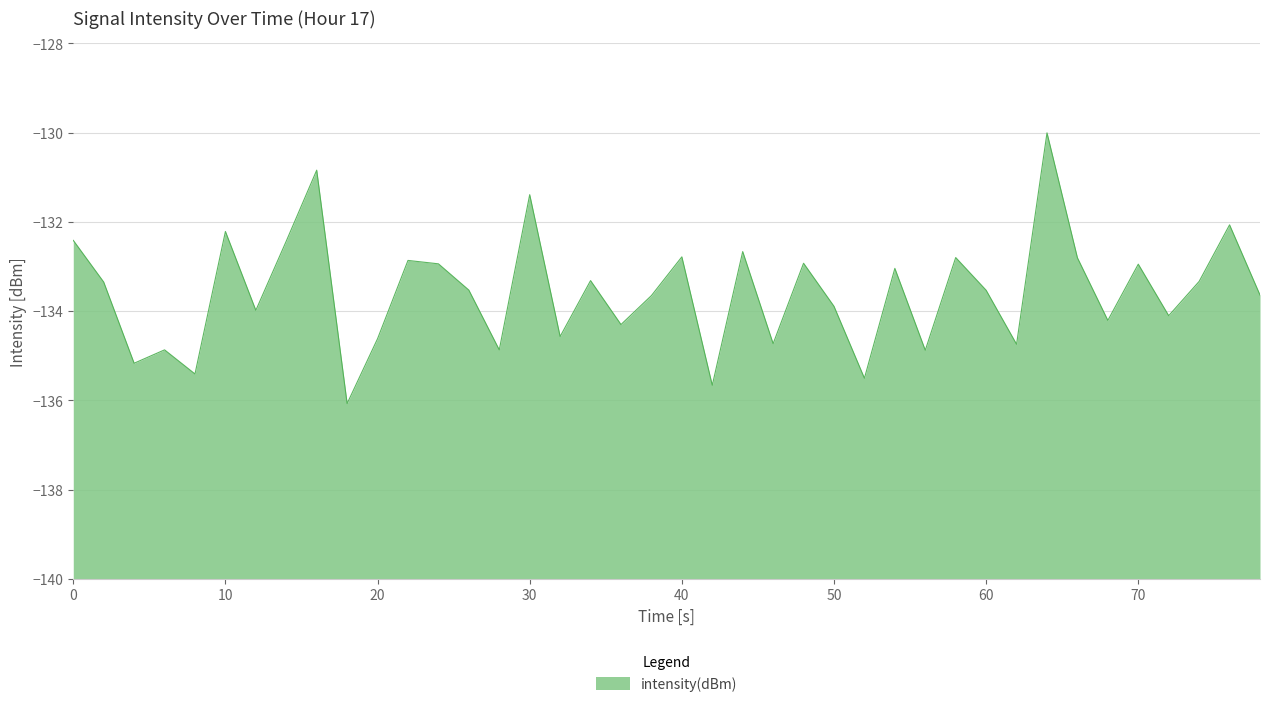

What is the difference between the maximum and minimum values?

6.1